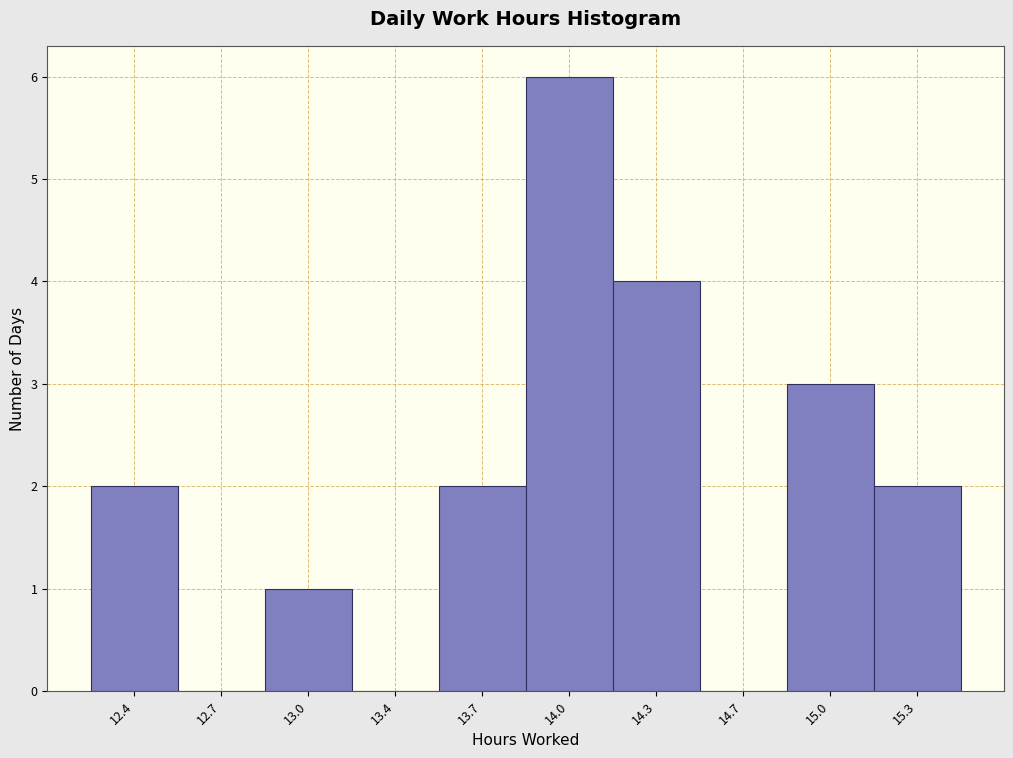

Reading left to right, what are all the values shown in this chart?

12.4=2	12.7=0	13.0=1	13.4=0	13.7=2	14.0=6	14.3=4	14.7=0	15.0=3	15.3=2